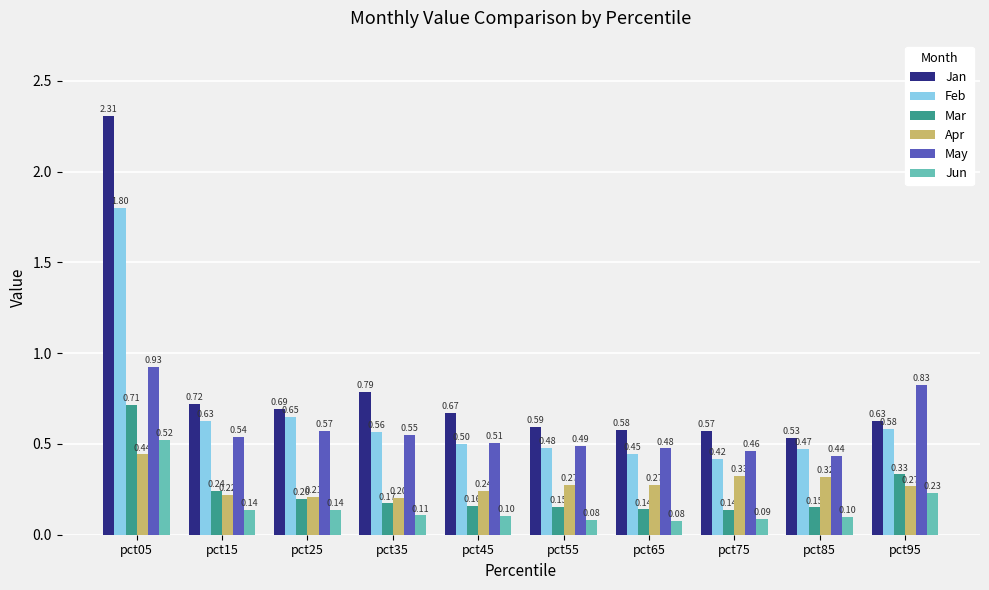

What is the total value across all series at pct55?

2.1